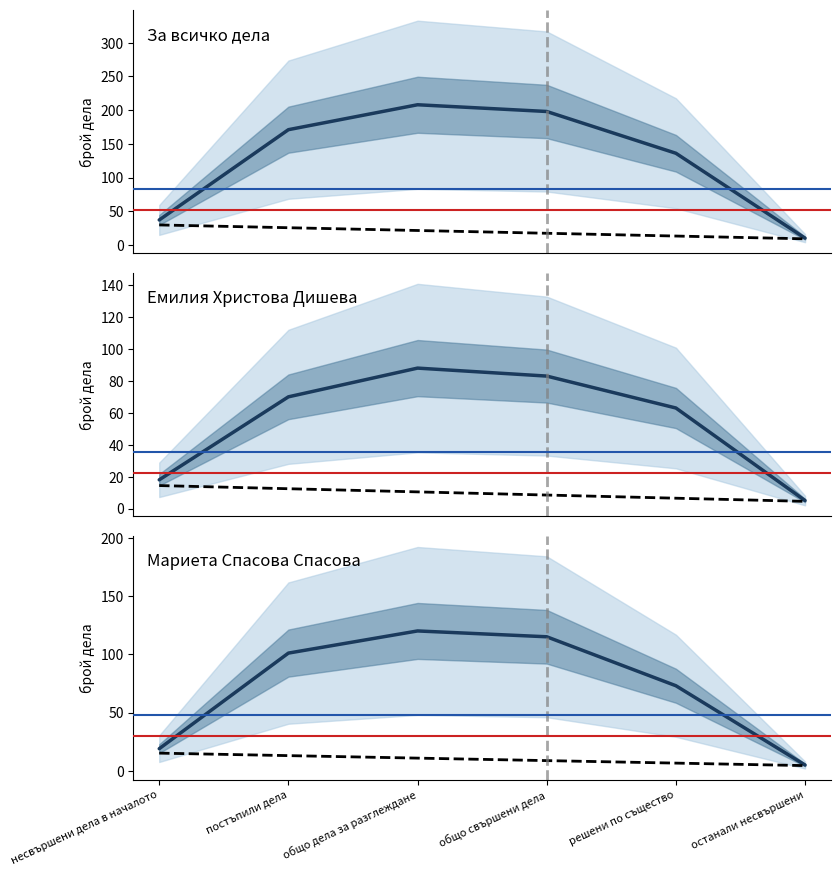

Reading left to right, transcribe all the data shown in this chart.

За всичко дела: несвършени дела в началото=37.0	постъпили дела=171.0	общо дела за разглеждане=208.0	общо свършени дела=198.0	решени по същество=136.0	останали несвършени=10.0
За всичко дела trend: несвършени дела в началото=29.6	постъпили дела=25.5	общо дела за разглеждане=21.4	общо свършени дела=17.2	решени по същество=13.1	останали несвършени=9.0
Емилия Христова Дишева: несвършени дела в началото=18.0	постъпили дела=70.0	общо дела за разглеждане=88.0	общо свършени дела=83.0	решени по същество=63.0	останали несвършени=5.0
Емилия Христова Дишева trend: несвършени дела в началото=14.4	постъпили дела=12.4	общо дела за разглеждане=10.4	общо свършени дела=8.5	решени по същество=6.5	останали несвършени=4.5
Мариета Спасова Спасова: несвършени дела в началото=19.0	постъпили дела=101.0	общо дела за разглеждане=120.0	общо свършени дела=115.0	решени по същество=73.0	останали несвършени=5.0
Мариета Спасова Спасова trend: несвършени дела в началото=15.2	постъпили дела=13.1	общо дела за разглеждане=10.9	общо свършени дела=8.8	решени по същество=6.6	останали несвършени=4.5